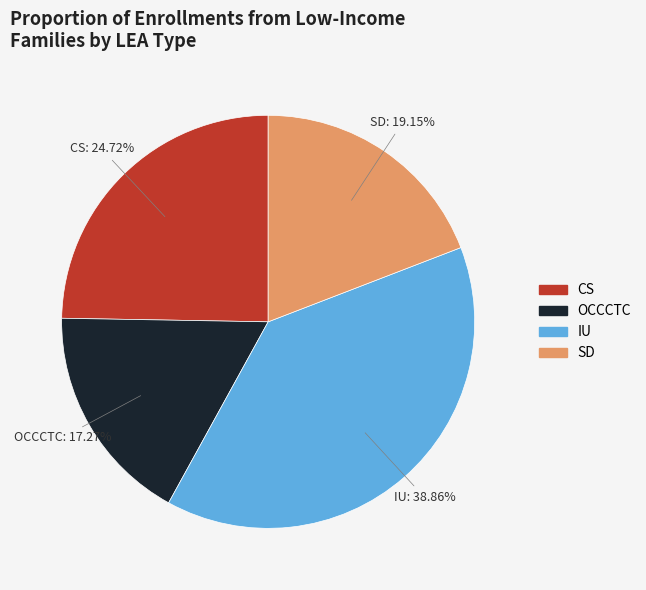

Is there a majority slice in this chart?

No